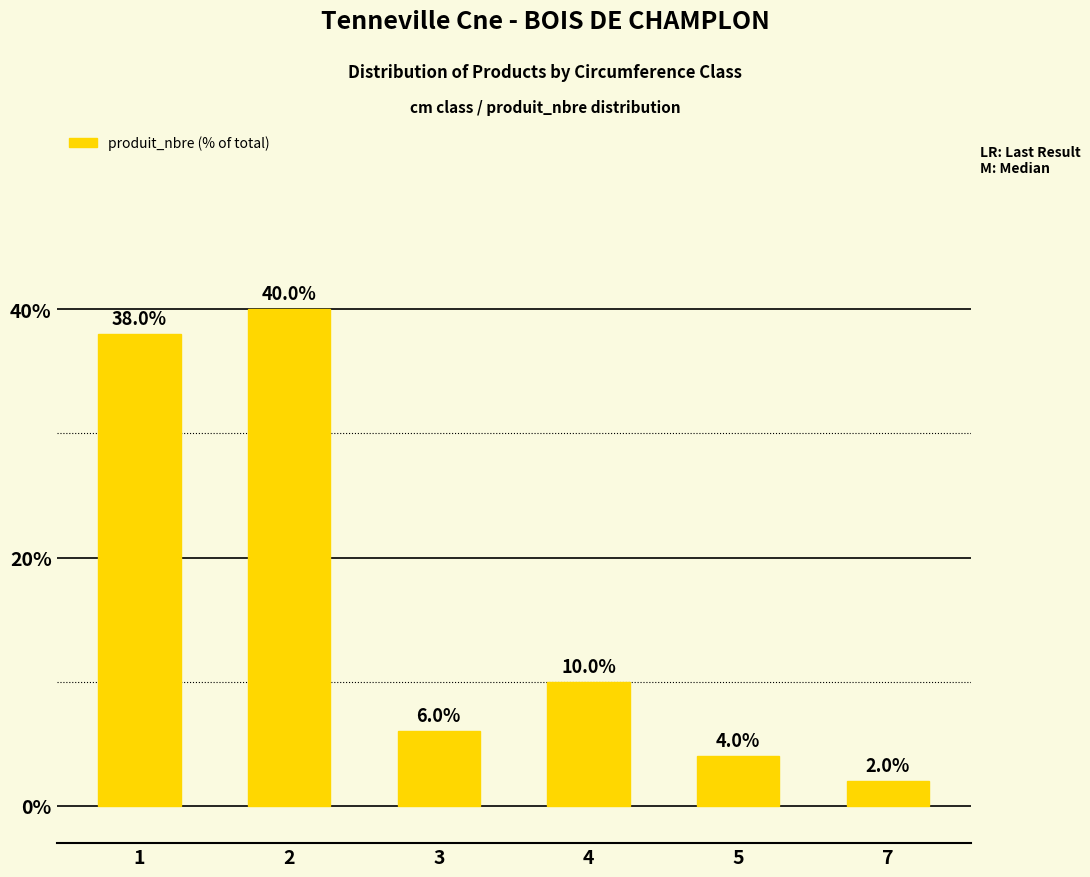

Reading left to right, extract all data points from this chart.

1=38	2=40	3=6	4=10	5=4	7=2